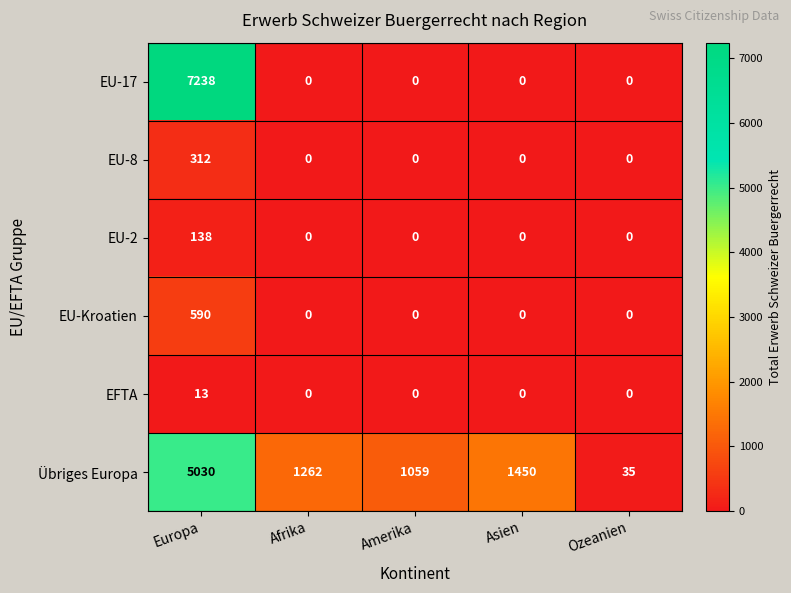

List the series in order of their peak value, highest first.

EU-17, Übriges Europa, EU-Kroatien, EU-8, EU-2, EFTA